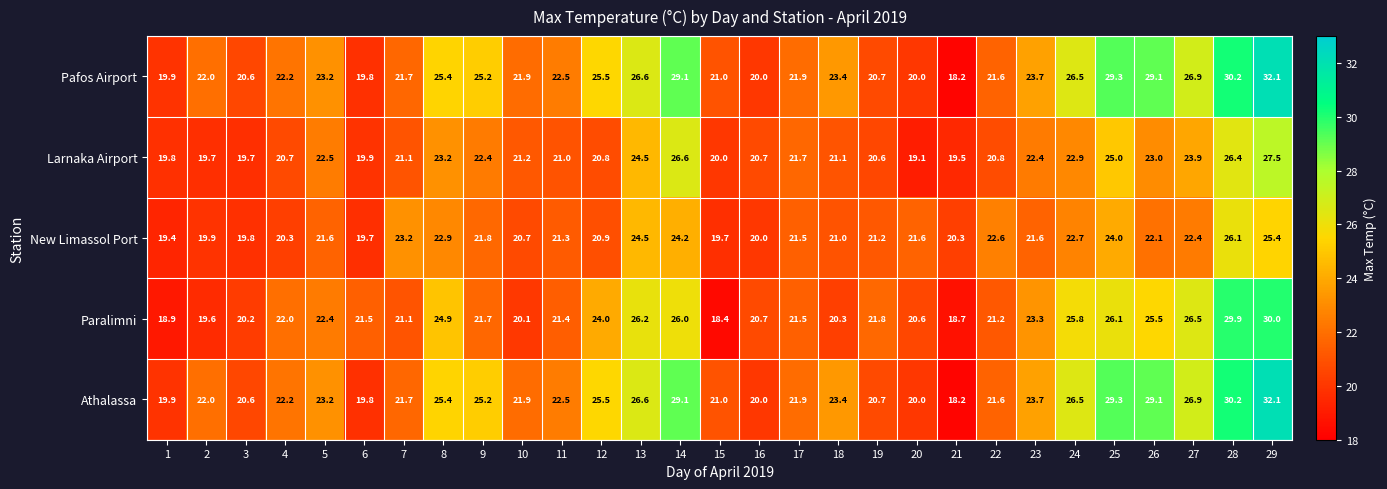

Which series changed the most between 10 and 11?

Paralimni